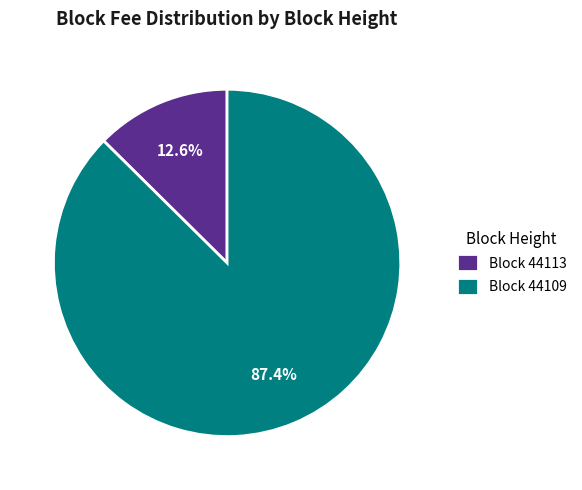

Which slice is the largest?

Block 44109